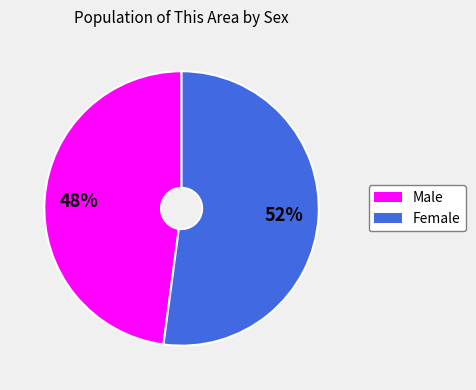

To the nearest percent, what is the difference between the Female and Male slice percentages?

4%